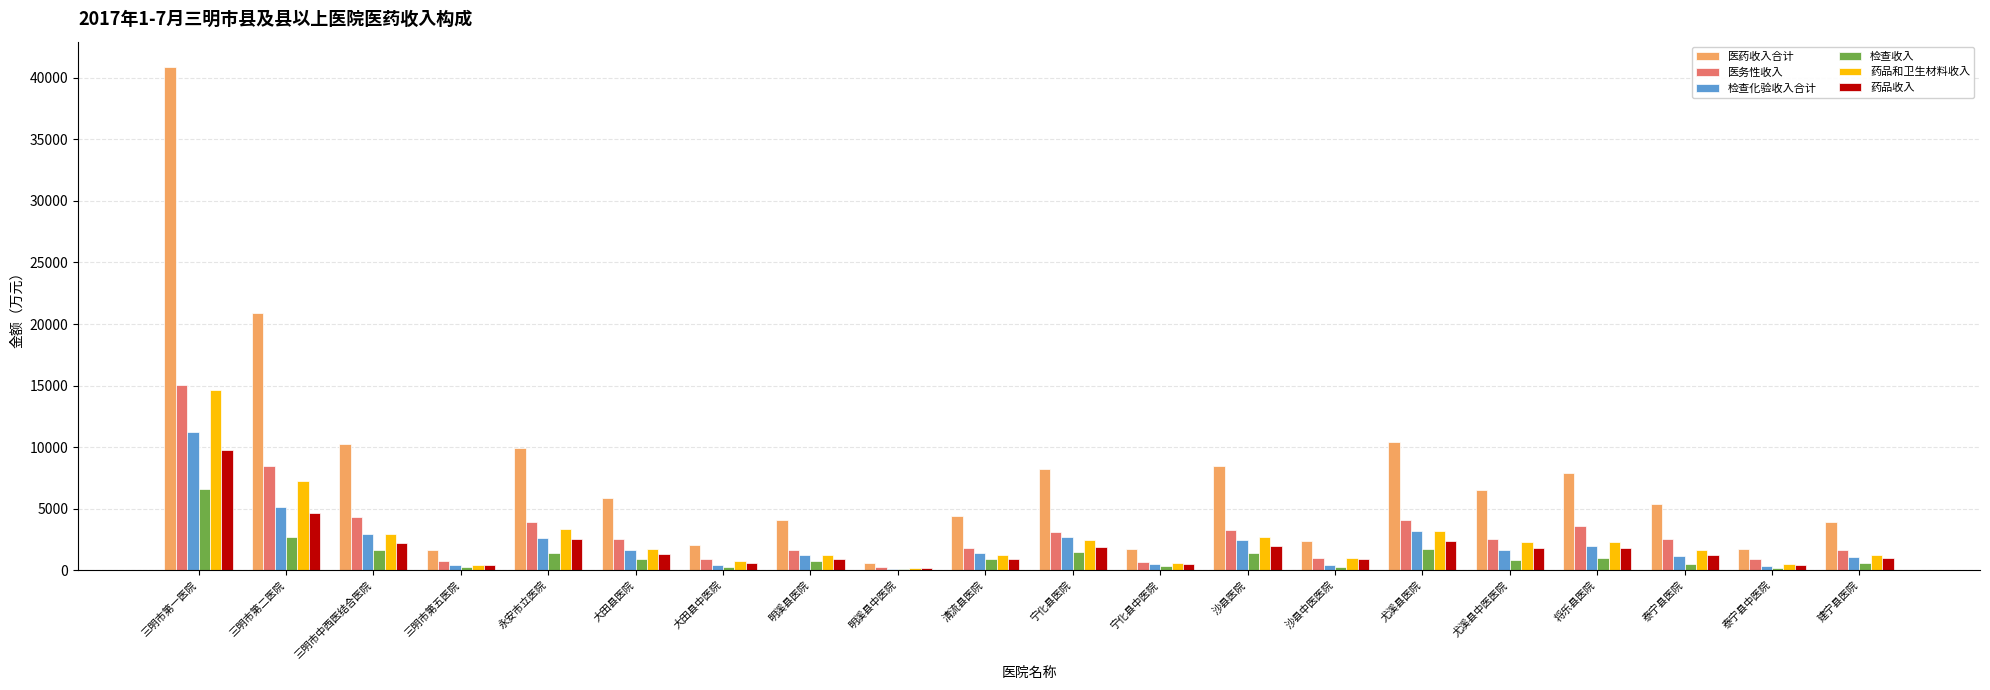

Is it true that 药品和卫生材料收入 equals 493.4 at 泰宁县中医院?

True